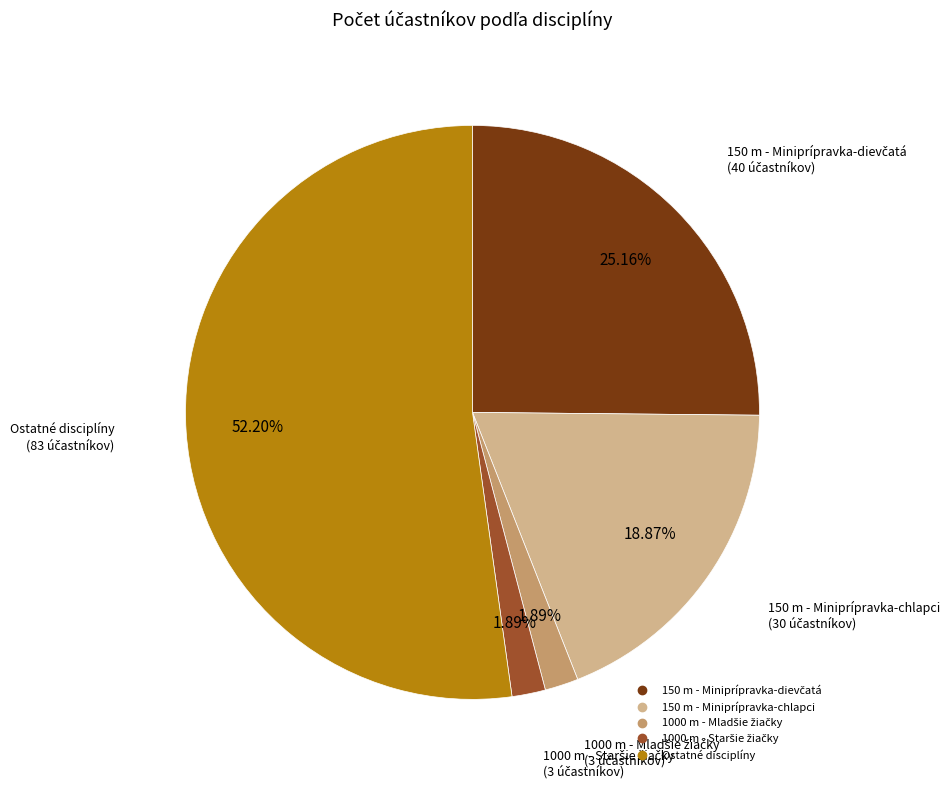

Does any single category account for the majority?

Yes